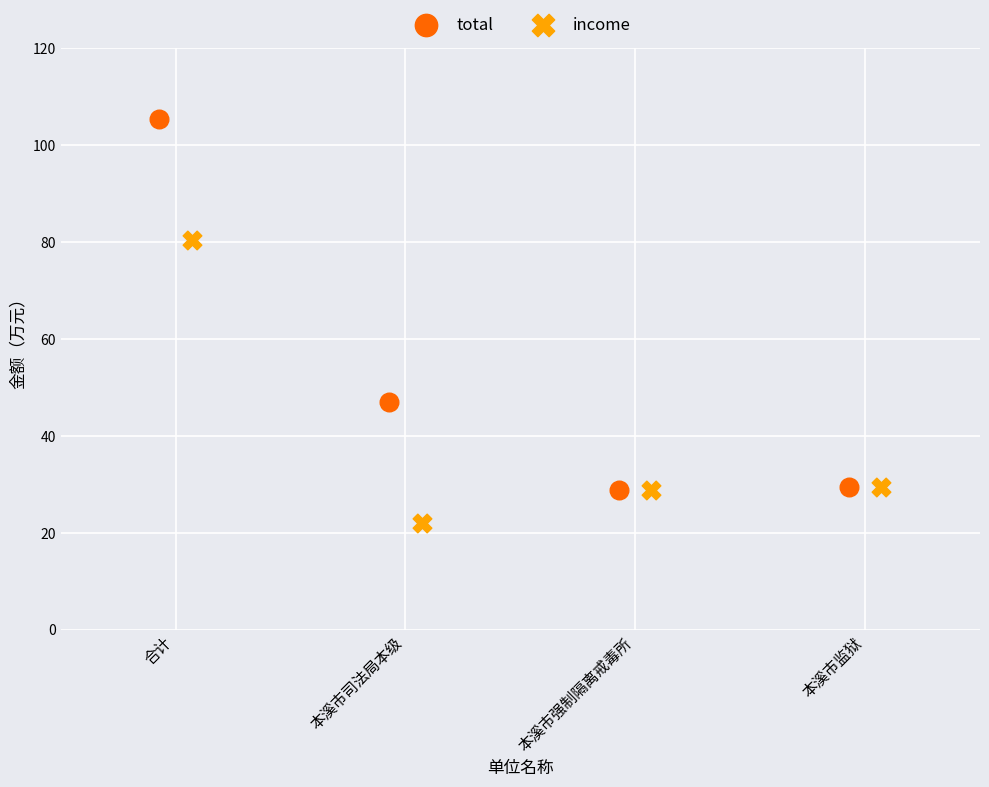

Which series reaches the minimum Y coordinate?

income